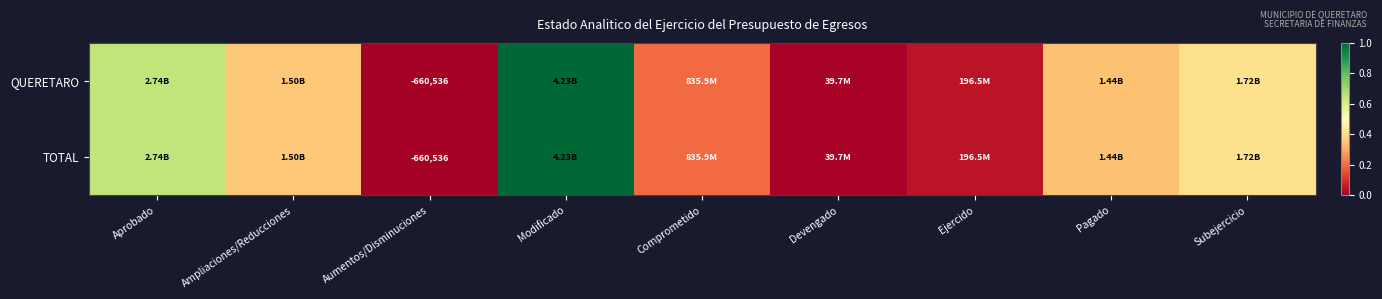

Which category has the lowest value in the QUERETARO series?

Aumentos/Disminuciones